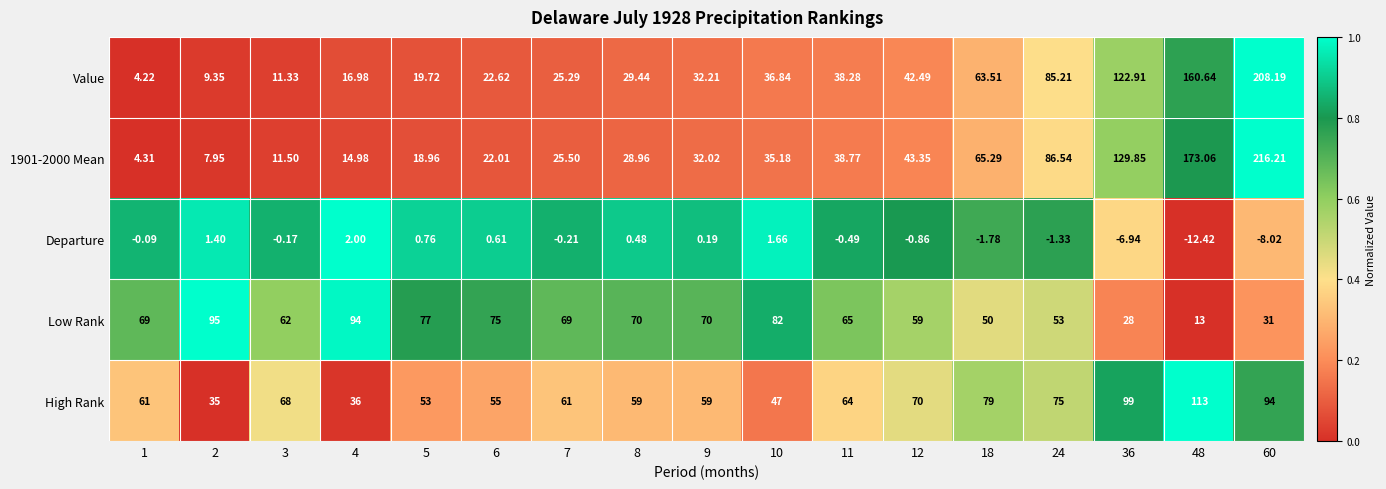

Which series has the largest total across all categories?

High Rank